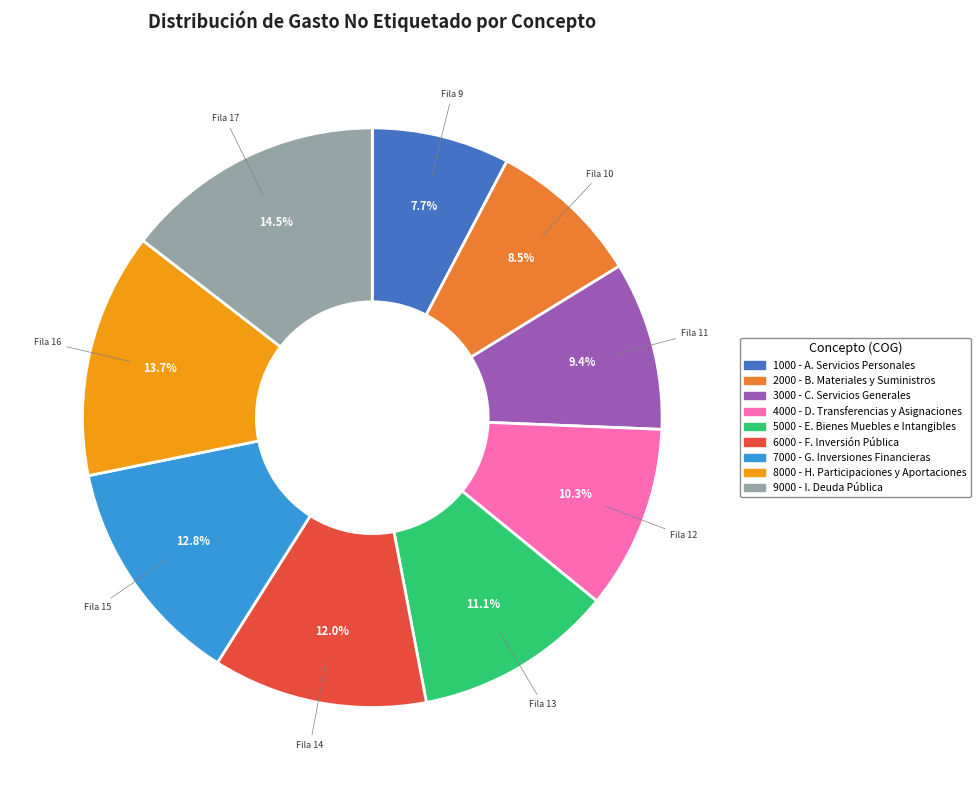

Does any single category account for the majority?

No